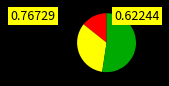

Is there a majority slice in this chart?

Yes